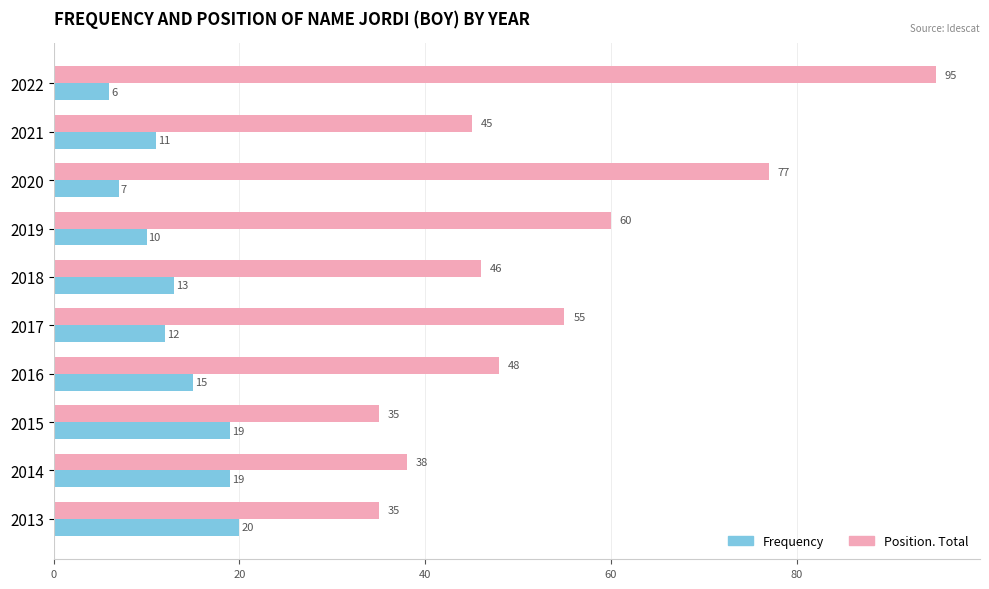

What is the difference between the Position. Total values at 2018 and 2020?

31